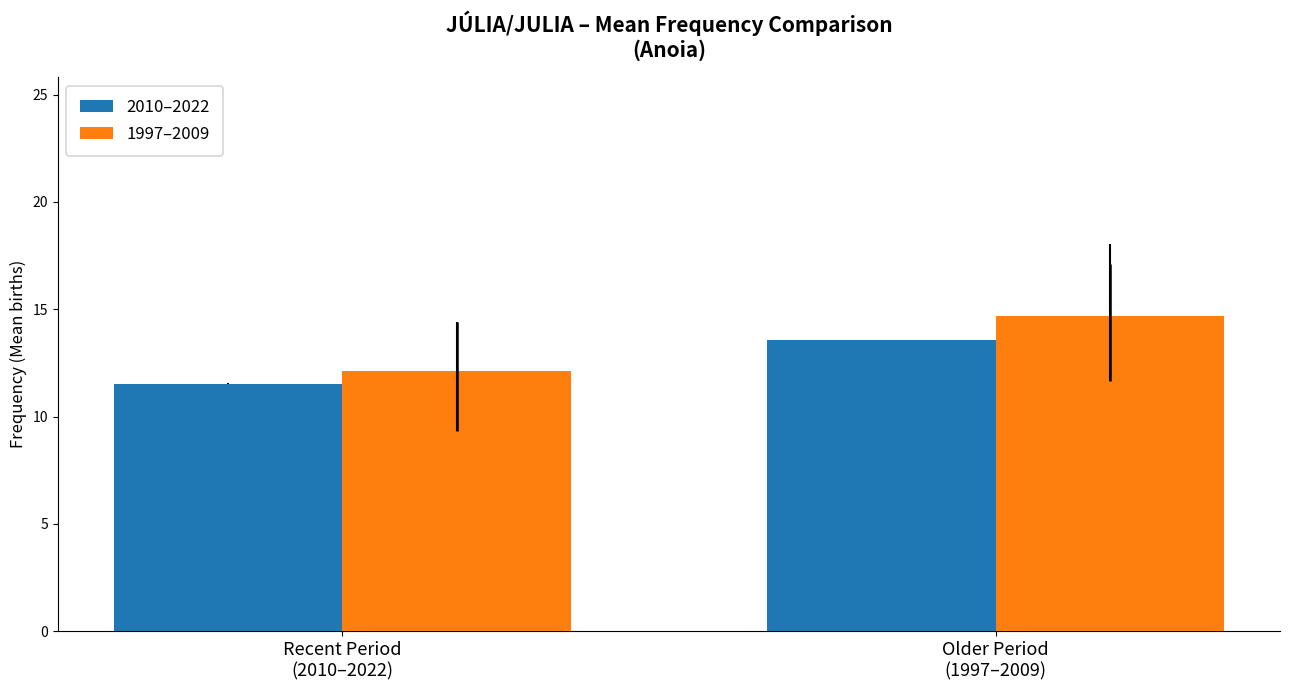

What is the approximate value of 2010–2022 at Recent Period
(2010–2022)?

11.5